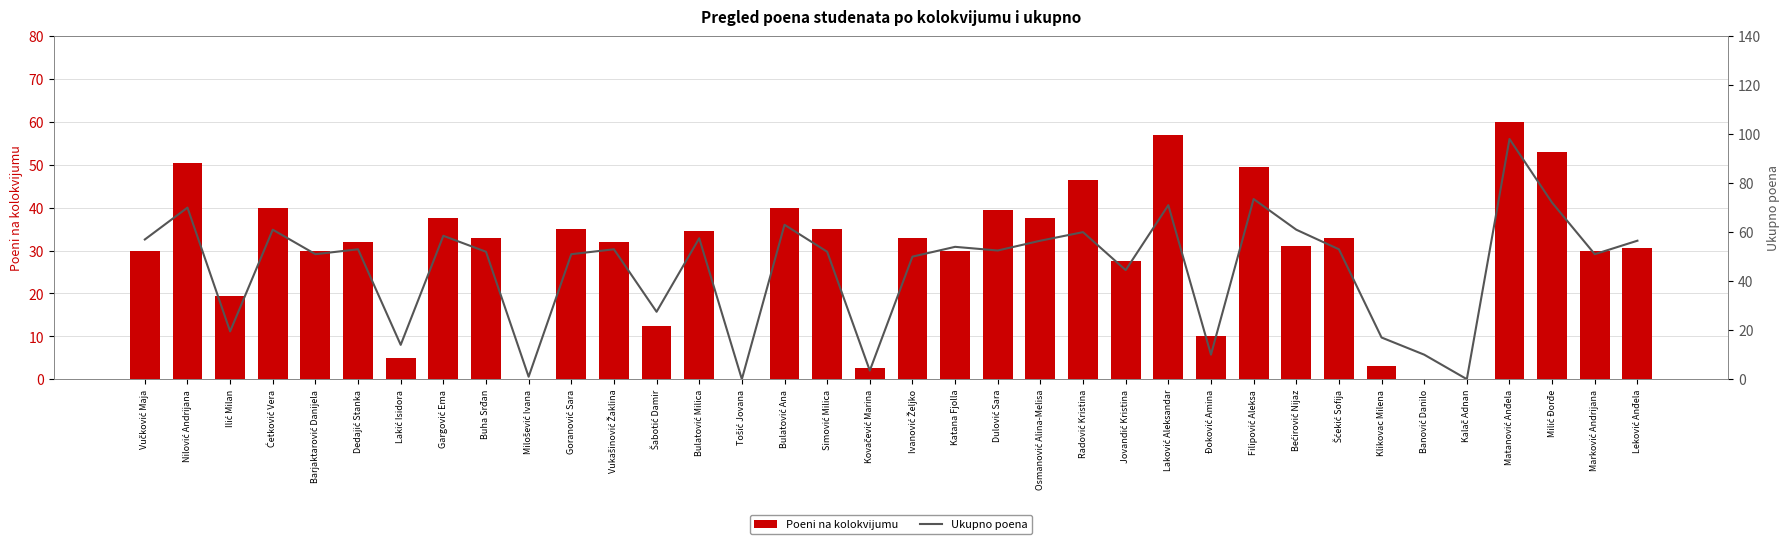

What are all the series names shown in the legend?

Poeni na kolokvijumu, Ukupno poena